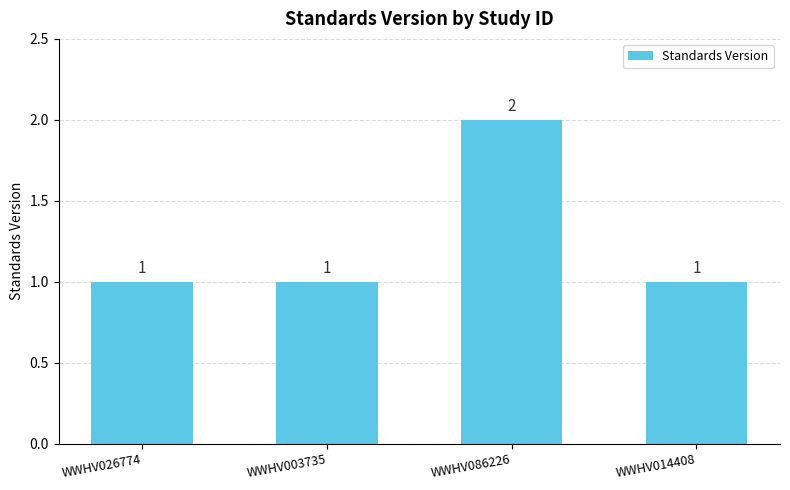

Count the number of data series in this chart.

1